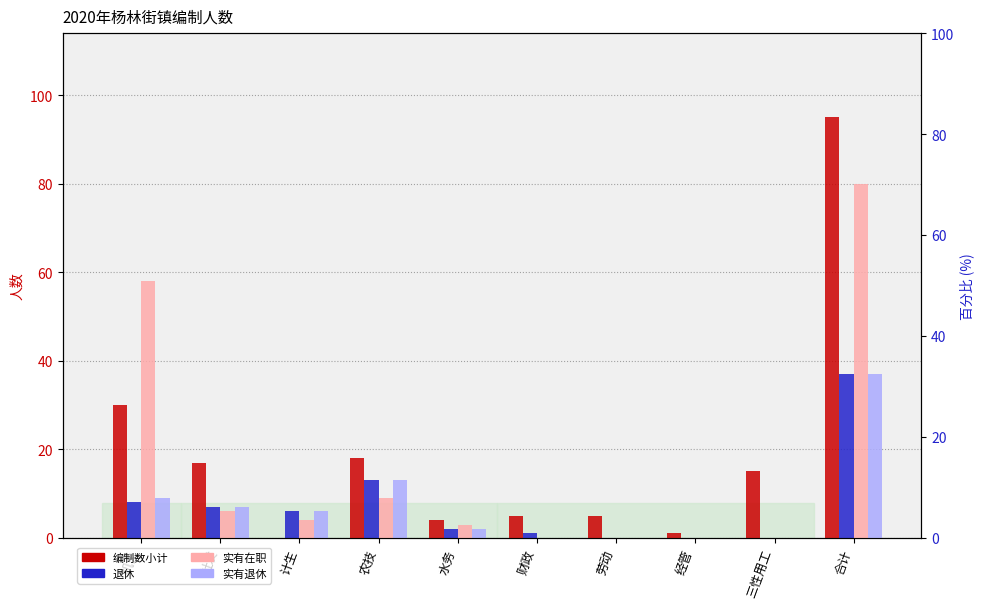

Which series has the largest total across all categories?

编制数小计